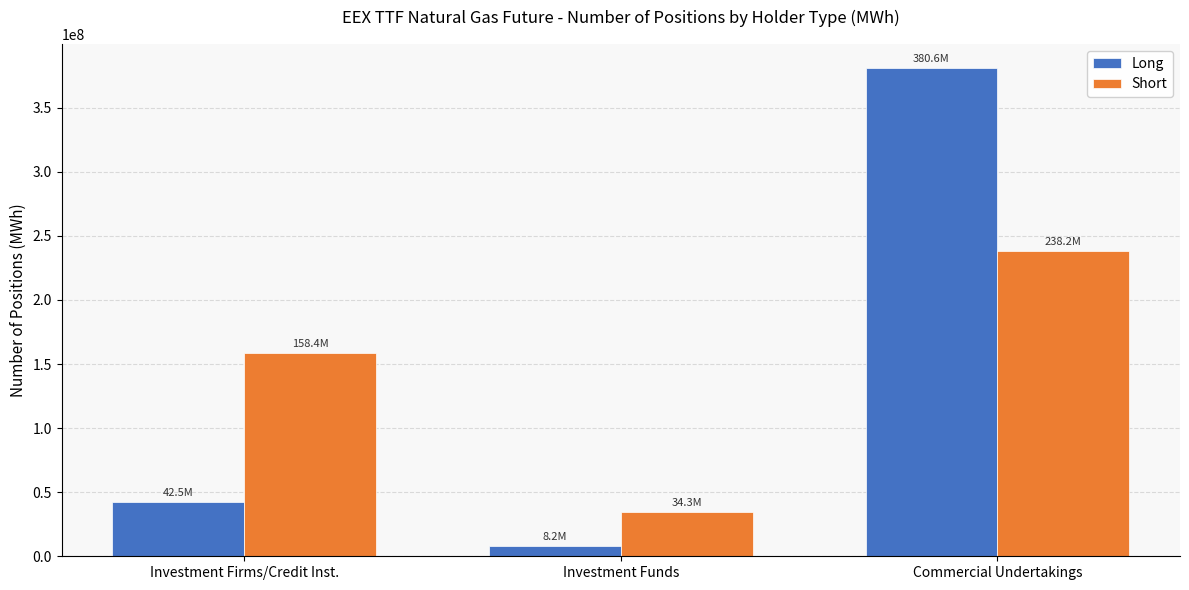

What is the sum of all Long values?

431299167